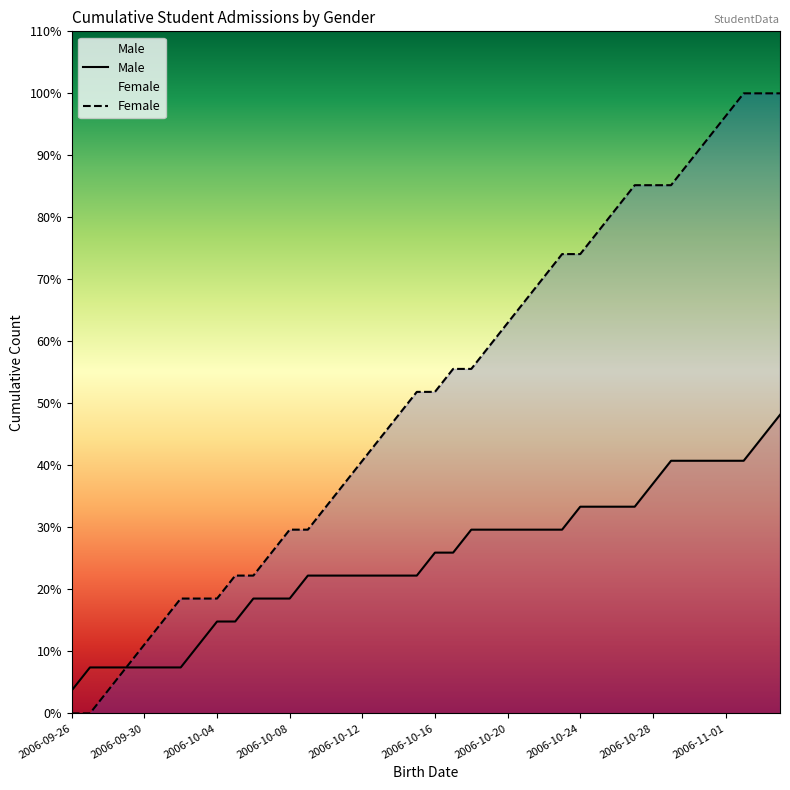

Does the chart display data point markers on the line(s)?

No